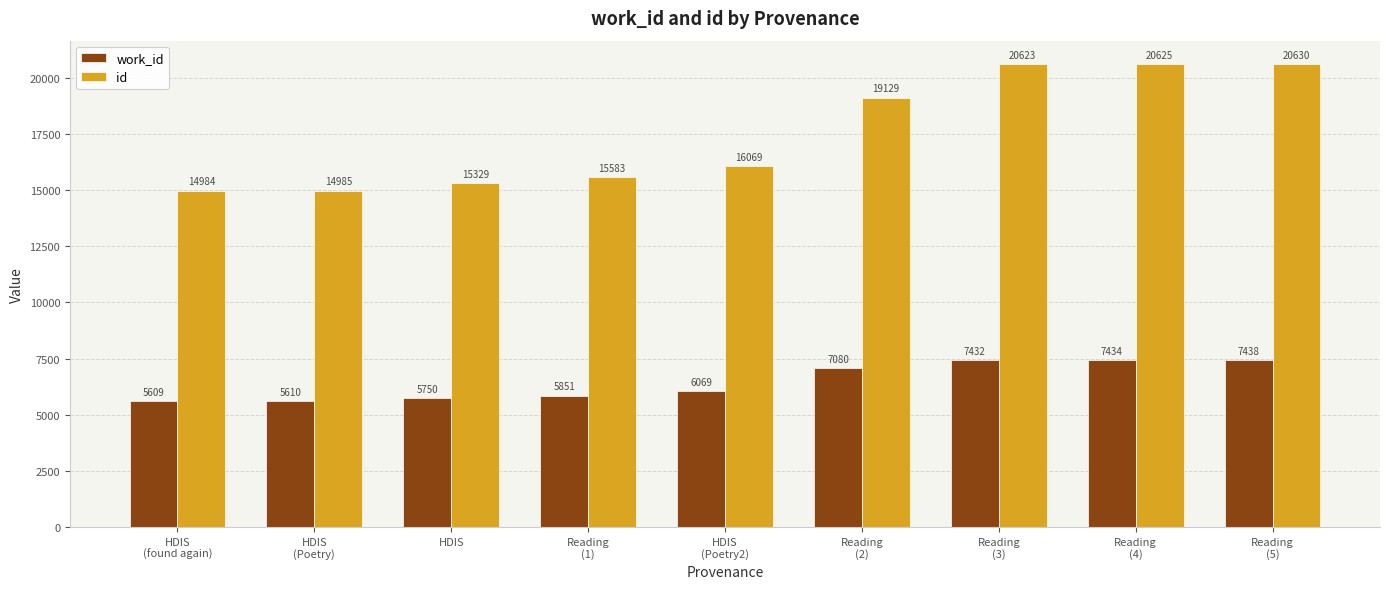

Rank the categories by work_id value from highest to lowest.

Reading
(5), Reading
(4), Reading
(3), Reading
(2), HDIS
(Poetry2), Reading
(1), HDIS, HDIS
(Poetry), HDIS
(found again)